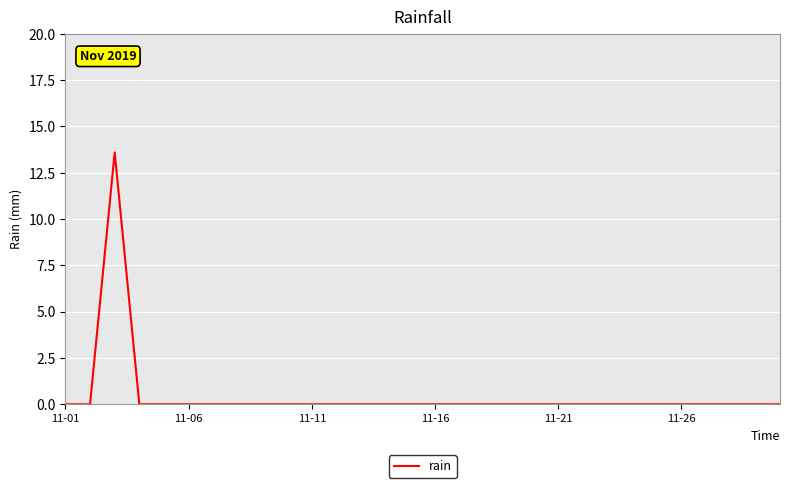

Reading left to right, what are all the values shown in this chart?

0.0	0.0	13.6	0.0	0.0	0.0	0.0	0.0	0.0	0.0	0.0	0.0	0.0	0.0	0.0	0.0	0.0	0.0	0.0	0.0	0.0	0.0	0.0	0.0	0.0	0.0	0.0	0.0	0.0	0.0